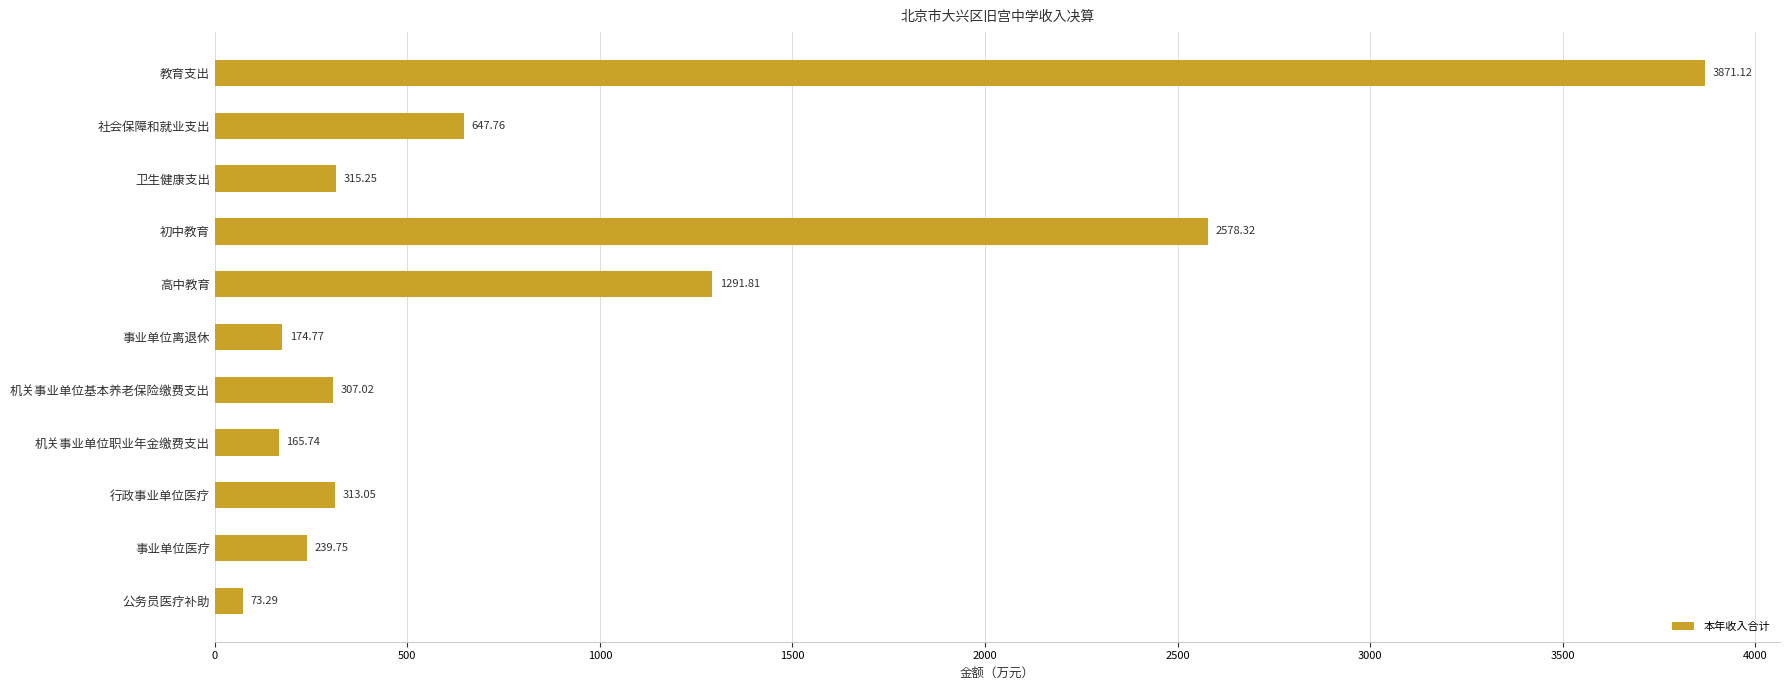

What is the label of the 1st bar from the top?

教育支出